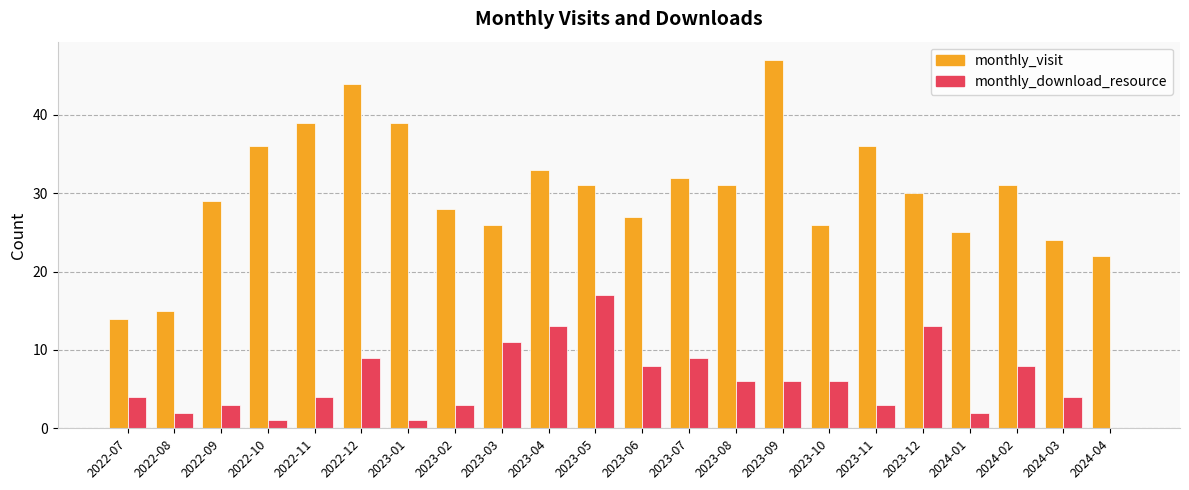

Is the value of monthly_download_resource at 2022-11 greater than the value of monthly_visit at 2024-04?

No